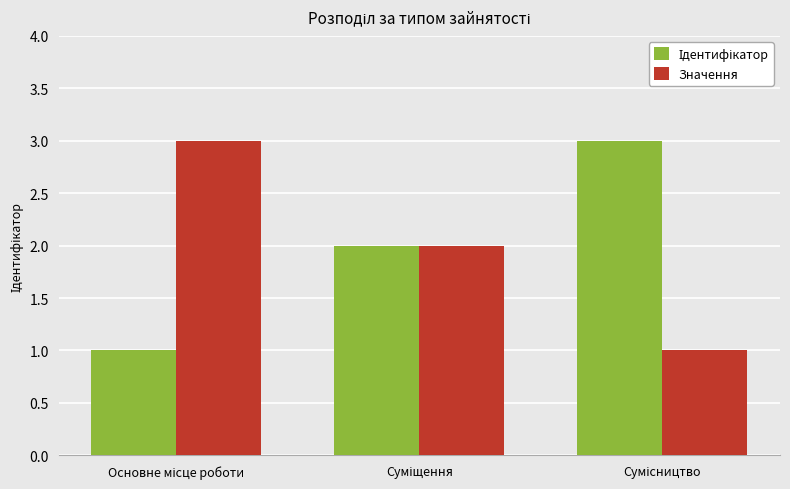

What is the sum of all Значення values?

6